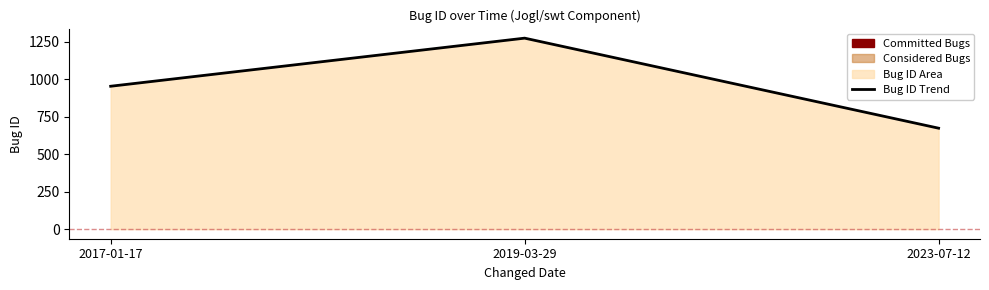

Reading left to right, what are all the values shown in this chart?

2017-01-17=954	2019-03-29=1275	2023-07-12=674